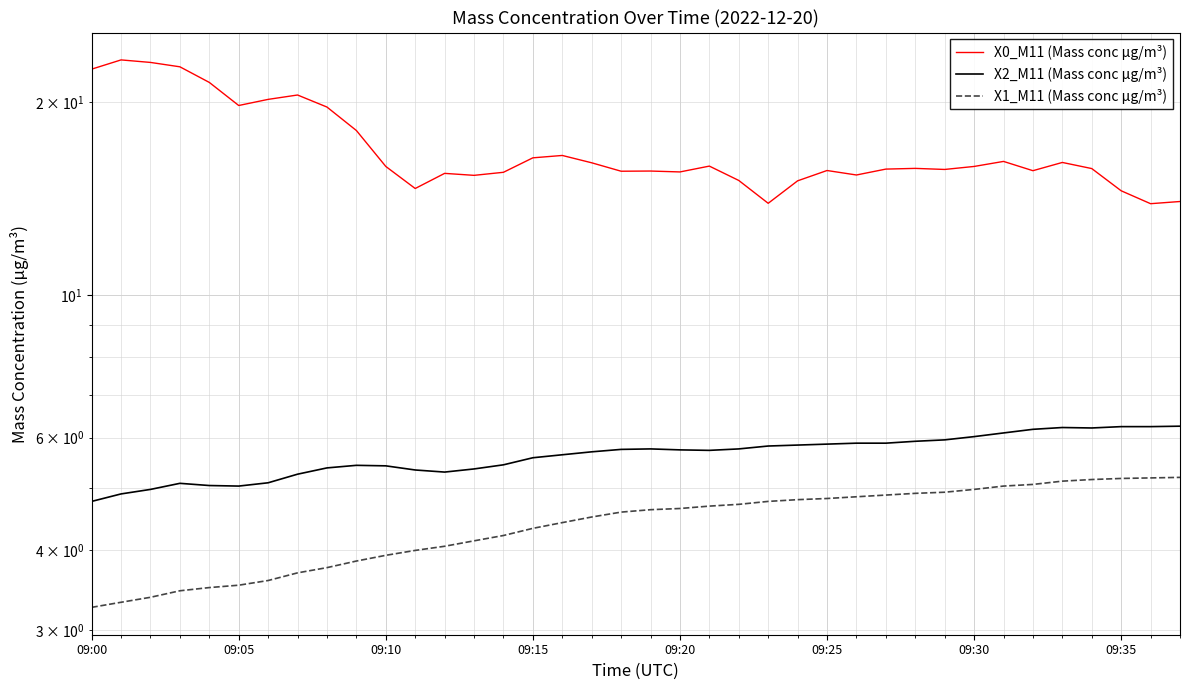

How many interior local peaks does the X0_M11 (Mass conc μg/m³) series have?

10